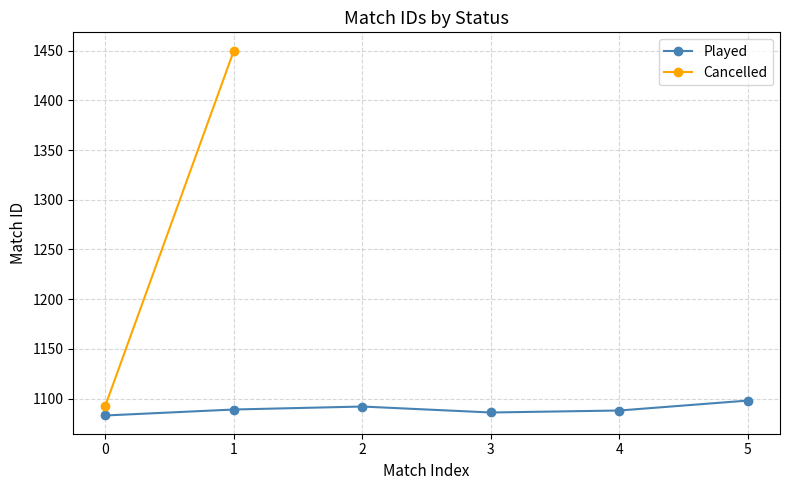

What is the minimum value for Played?

1083